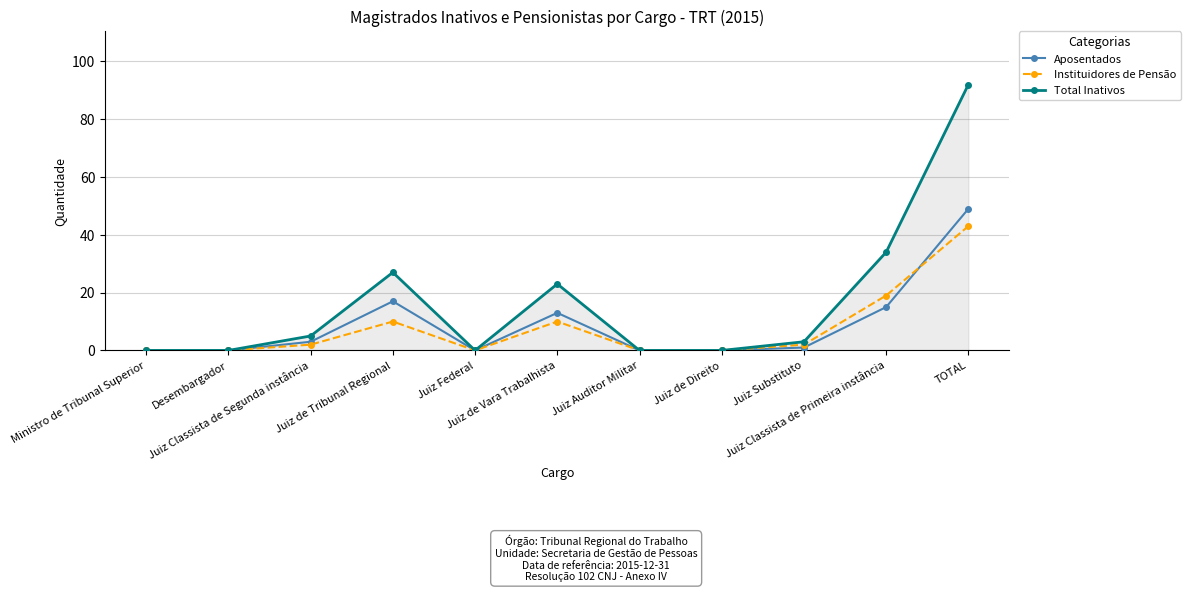

Count the number of categories in the chart.

11